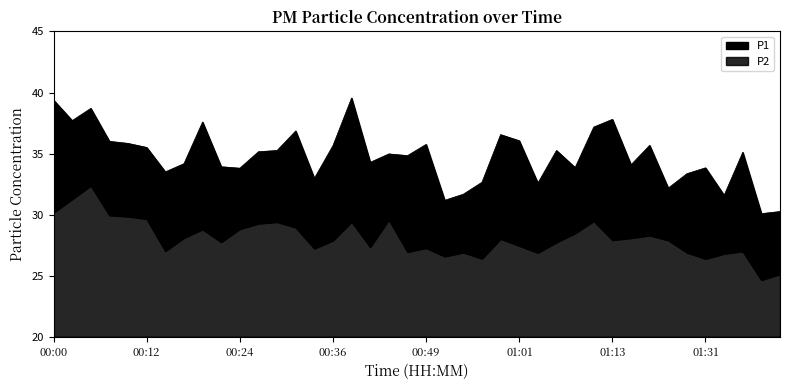

The P1 series shows 35.1 at 01:35. True or false?

True